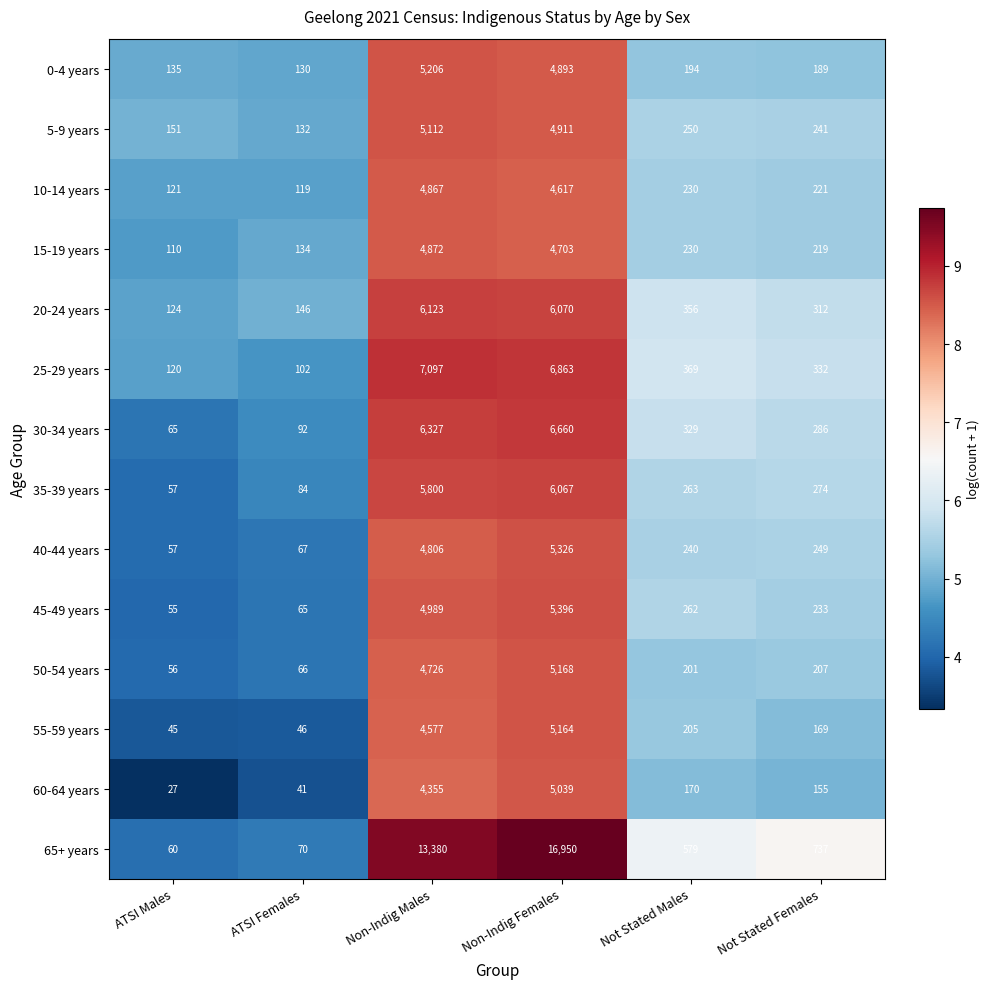

What is the sum of the 35-39 years values at Not Stated Males and Non-Indig Females?

6330